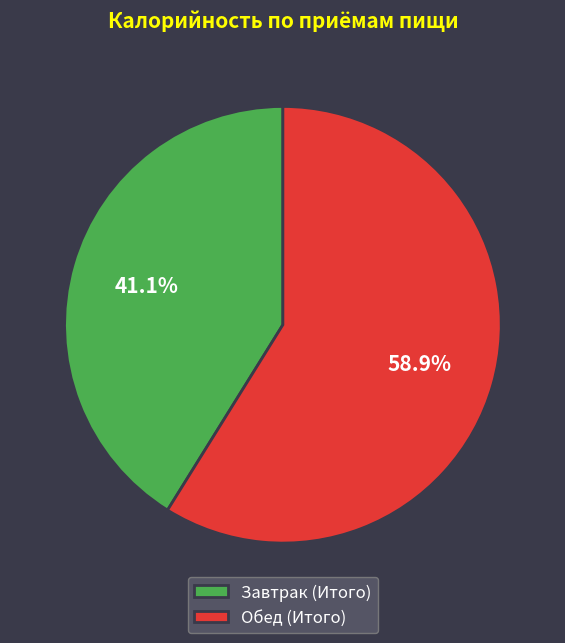

How many slices are in this pie chart?

2